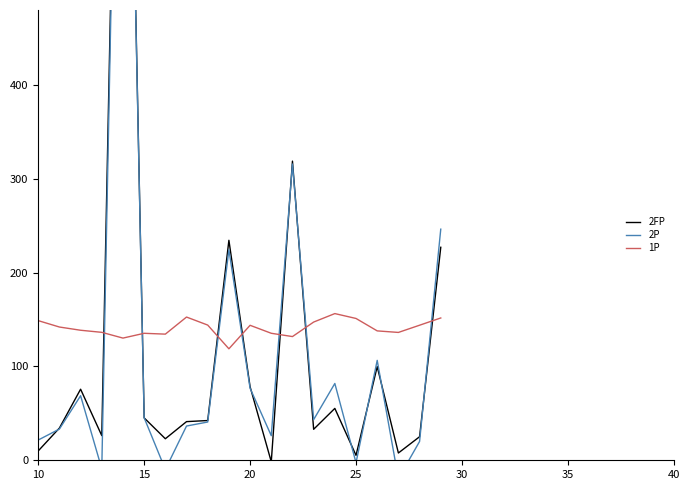

Is it true that 1P equals 143.9 at 20?

True